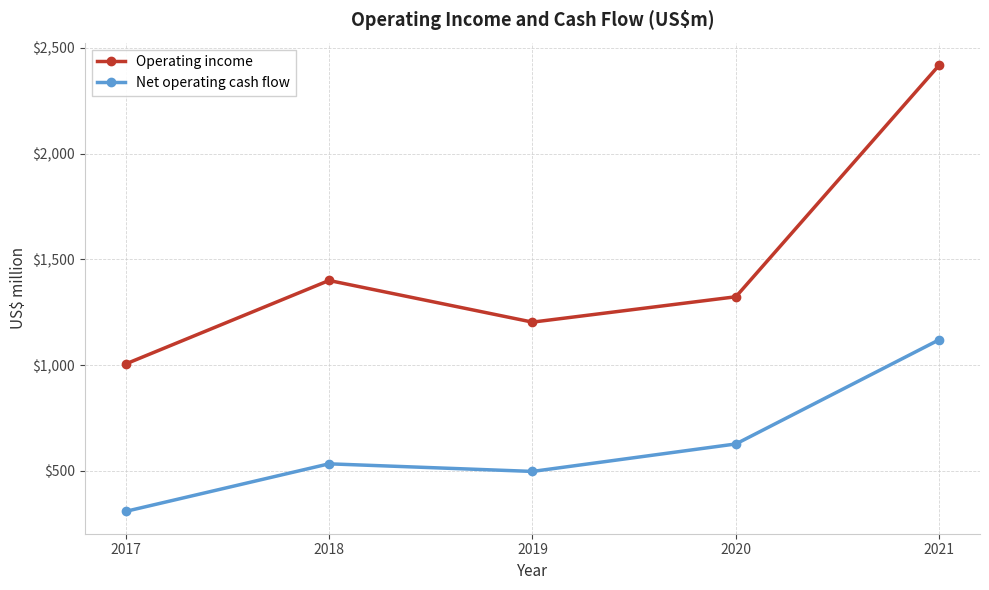

At which category is the sum across all series the highest?

2021